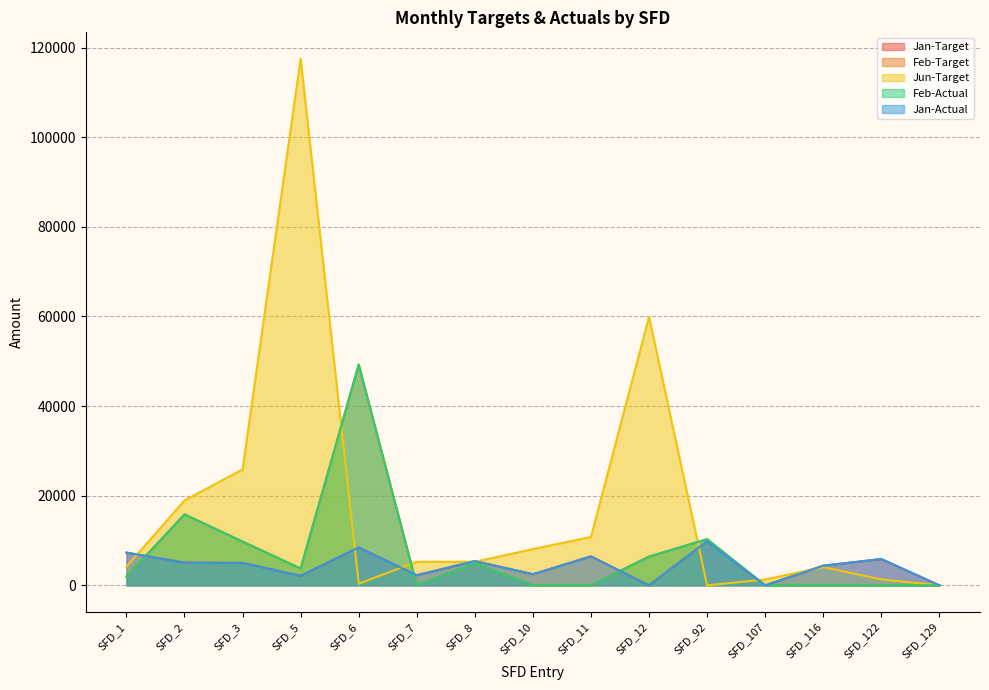

True or false: Feb-Target and Feb-Actual intersect in this chart.

False